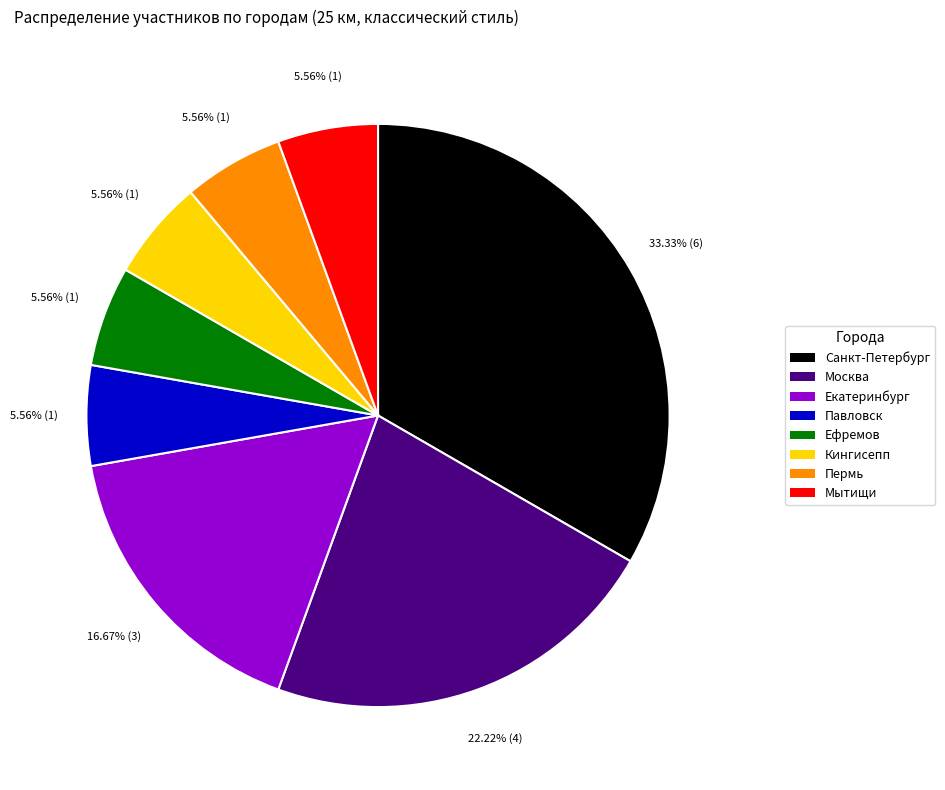

The Екатеринбург slice represents 5% of the pie. True or false?

False